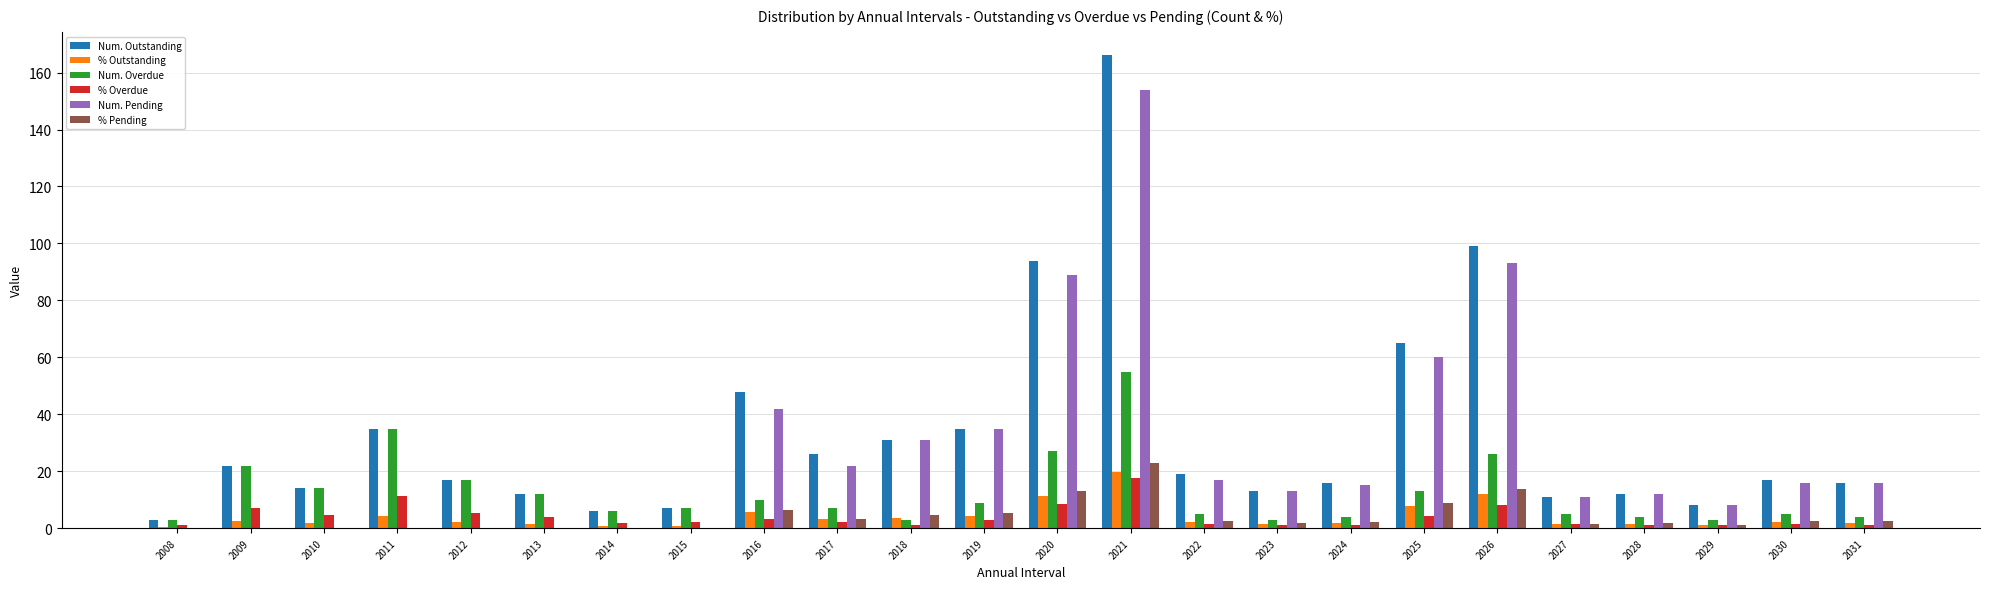

What is the highest value of the Num. Pending series?

154.0